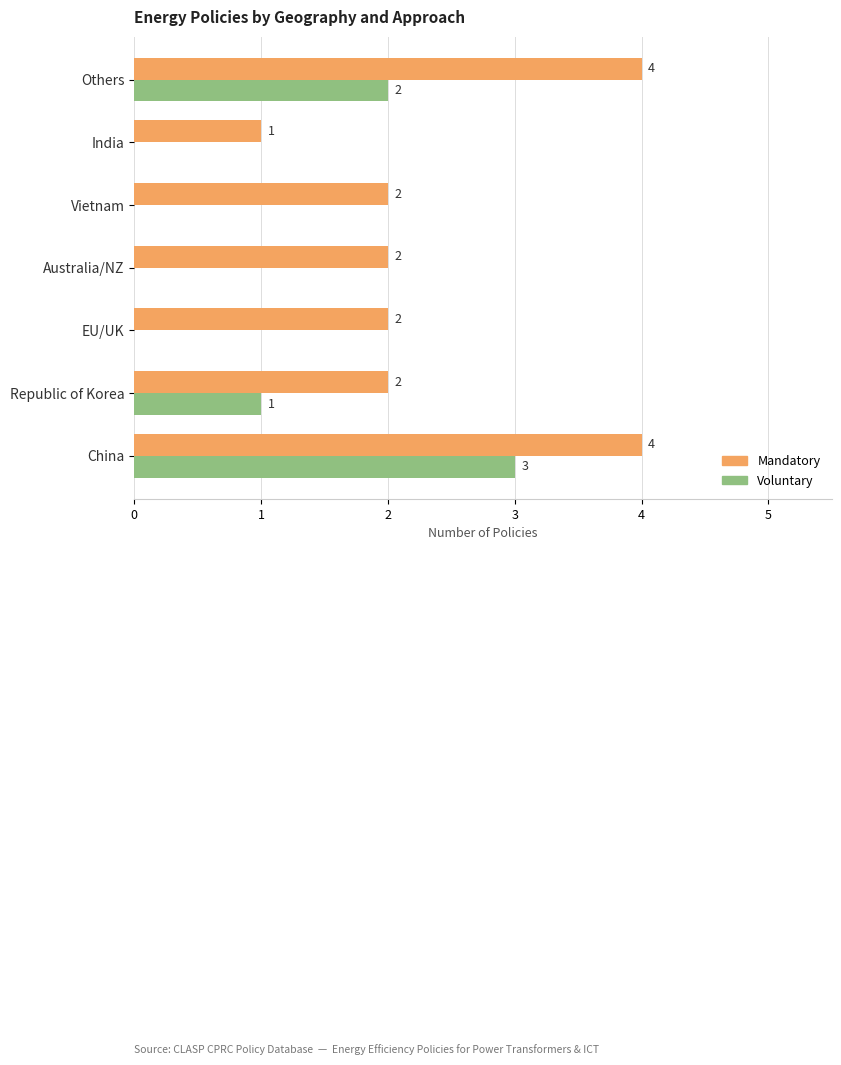

The Voluntary series shows 1 at EU/UK. True or false?

False